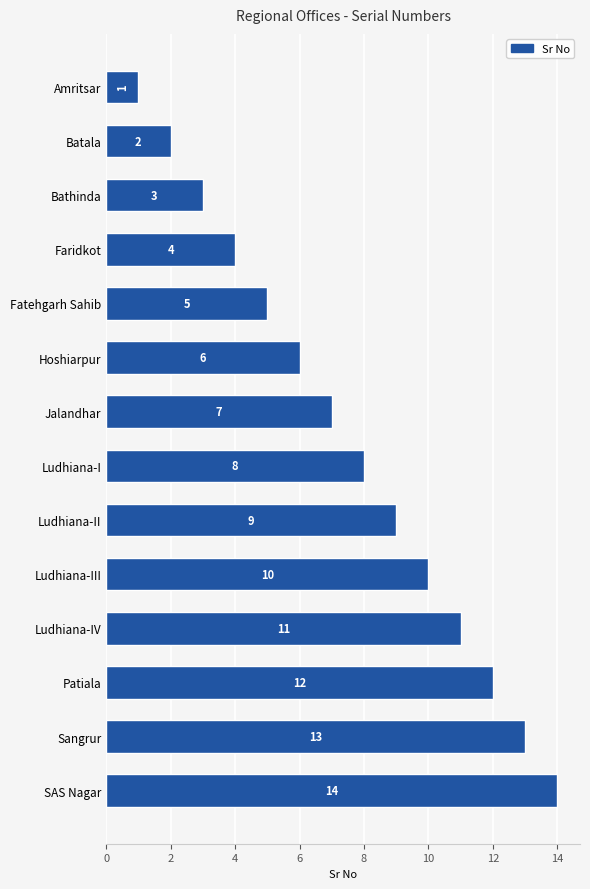

What is the minimum value shown in the chart?

1